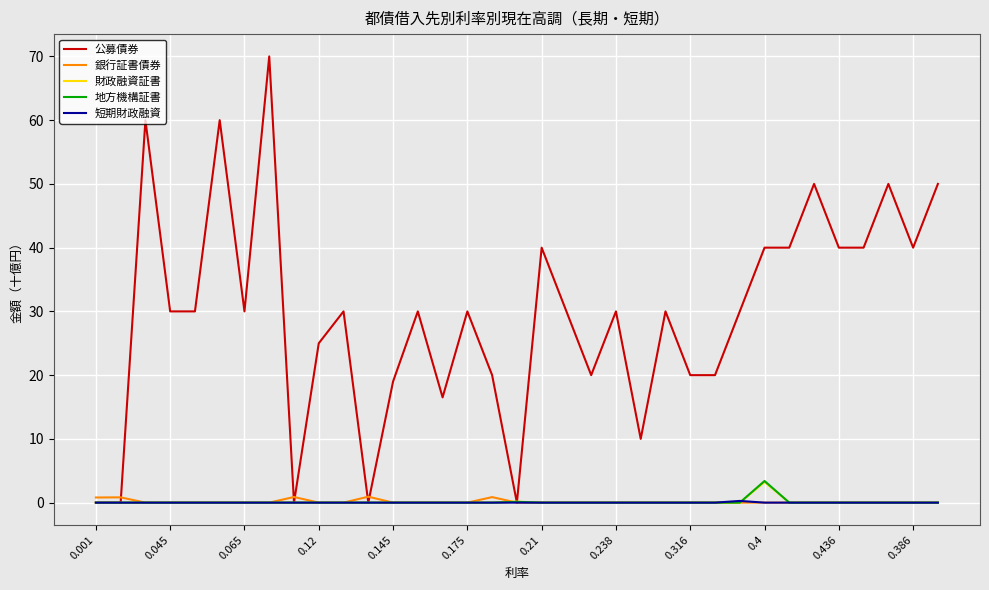

What is the greatest value displayed?

70.0